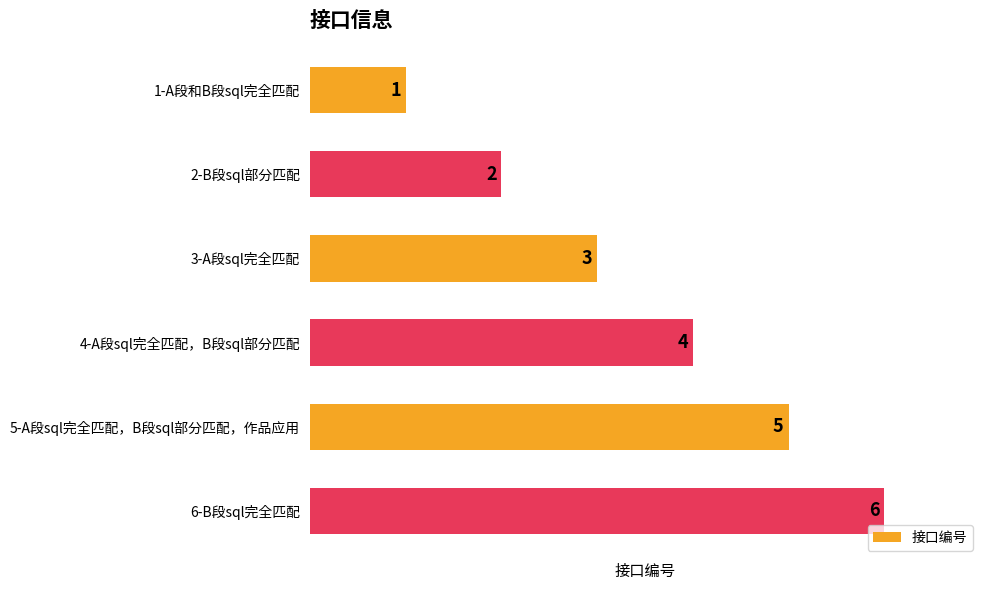

How many values are below 4?

3